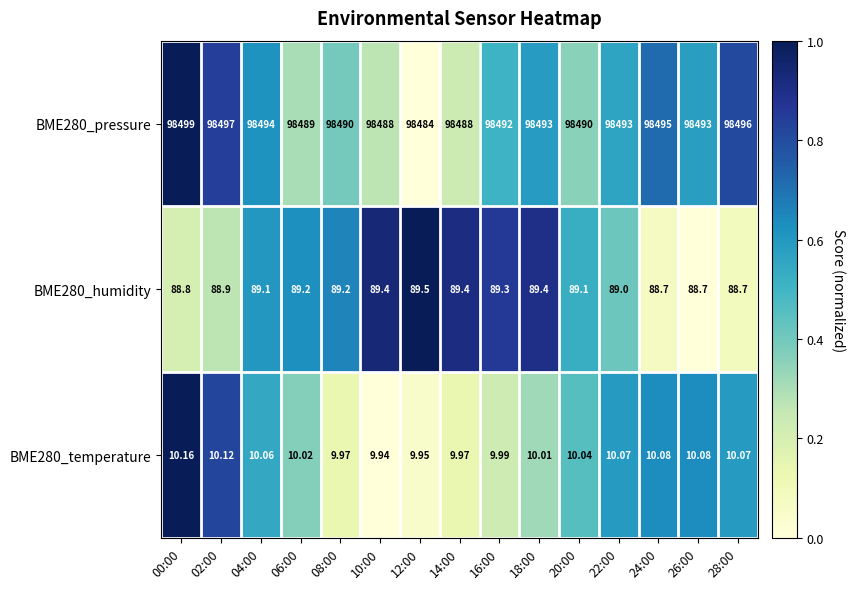

Is the value of BME280_pressure at 14:00 greater than the value of BME280_humidity at 08:00?

Yes